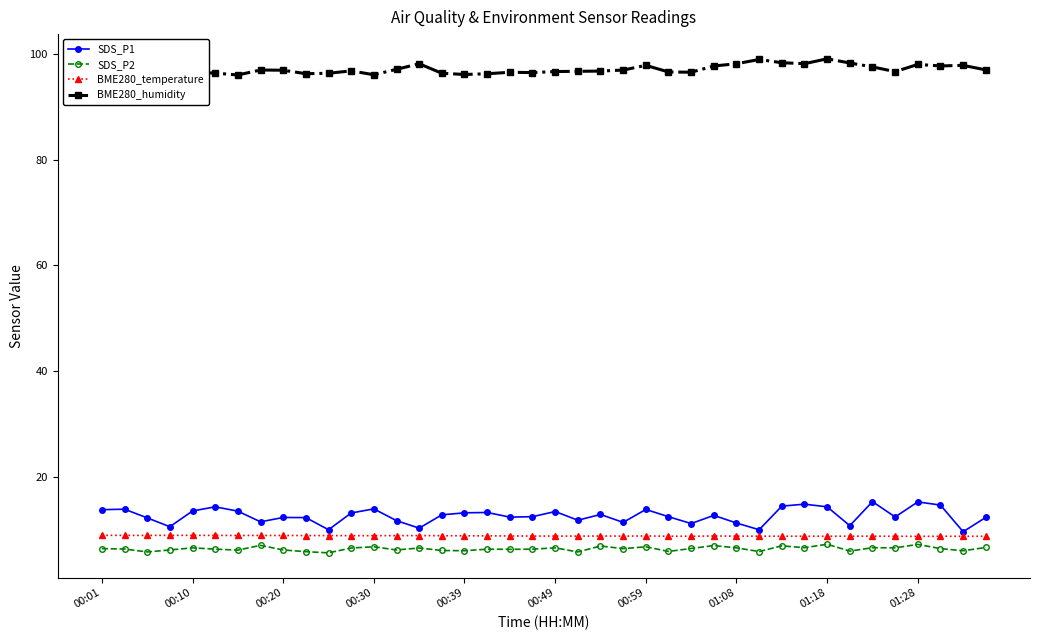

What is the maximum value for BME280_temperature?

8.9